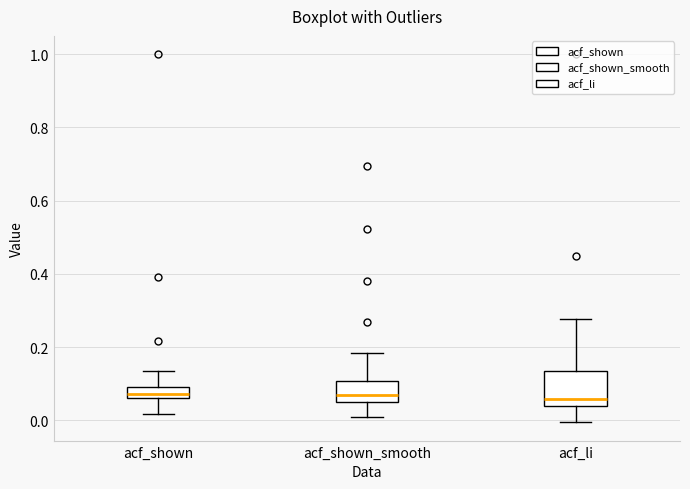

Which box is the tallest, from its lower edge to its upper edge?

acf_li